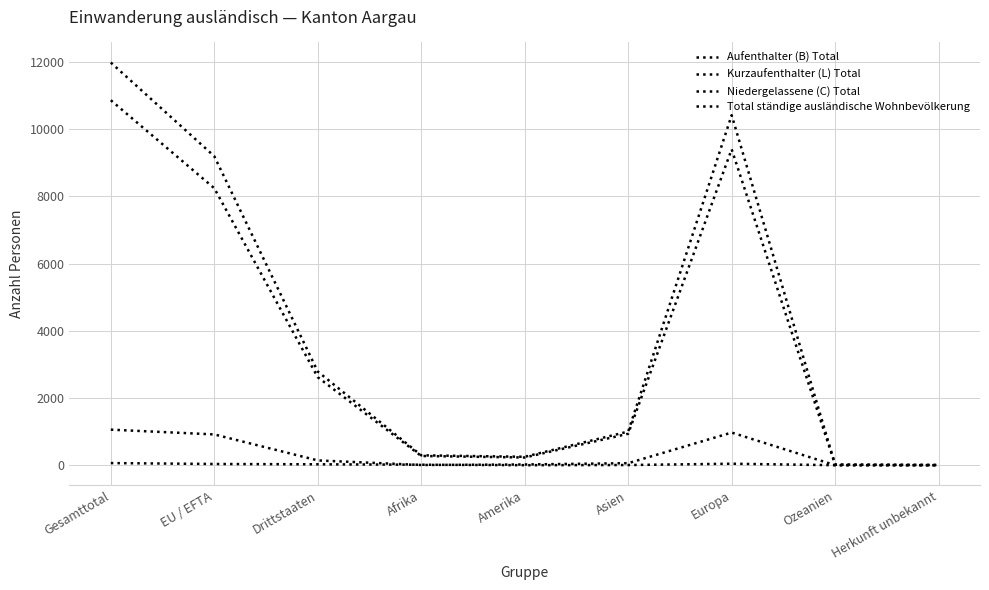

True or false: Niedergelassene (C) Total has more than 1 points higher than both neighbors.

False